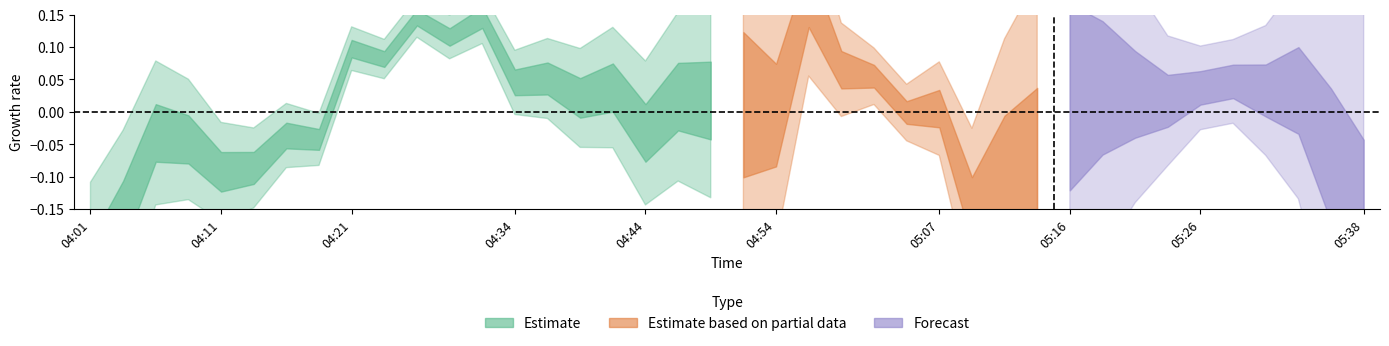

What is the label of the 8th point from the left?

04:19